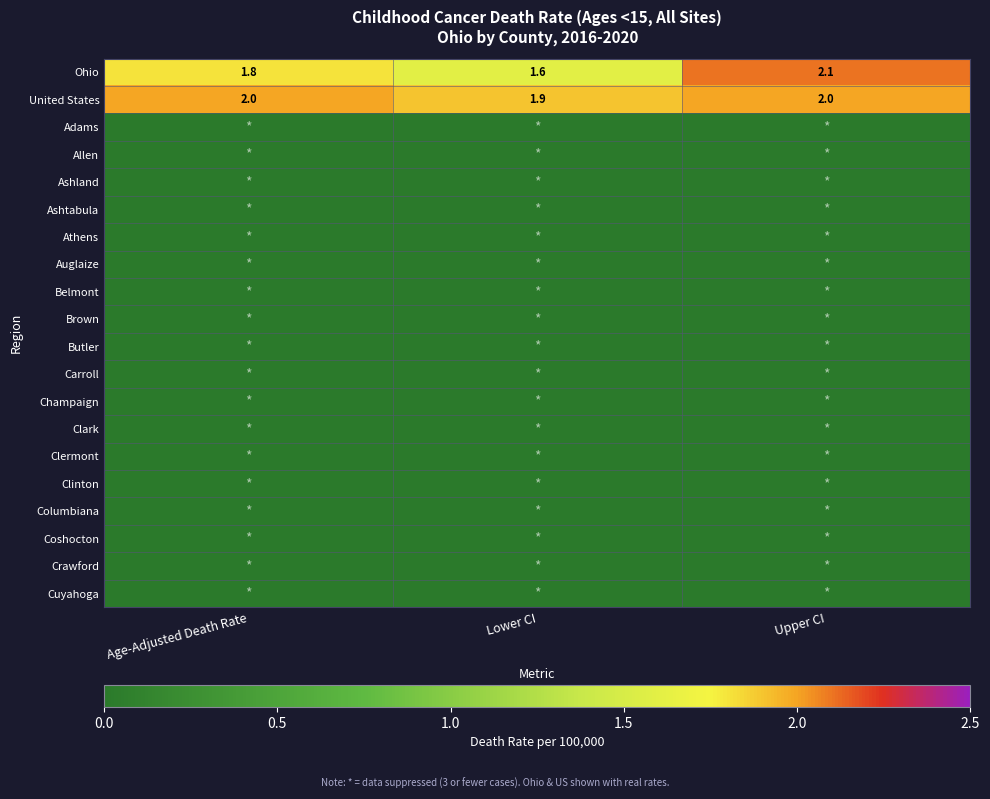

What is the difference between the maximum and minimum values in the Ohio series?

0.5